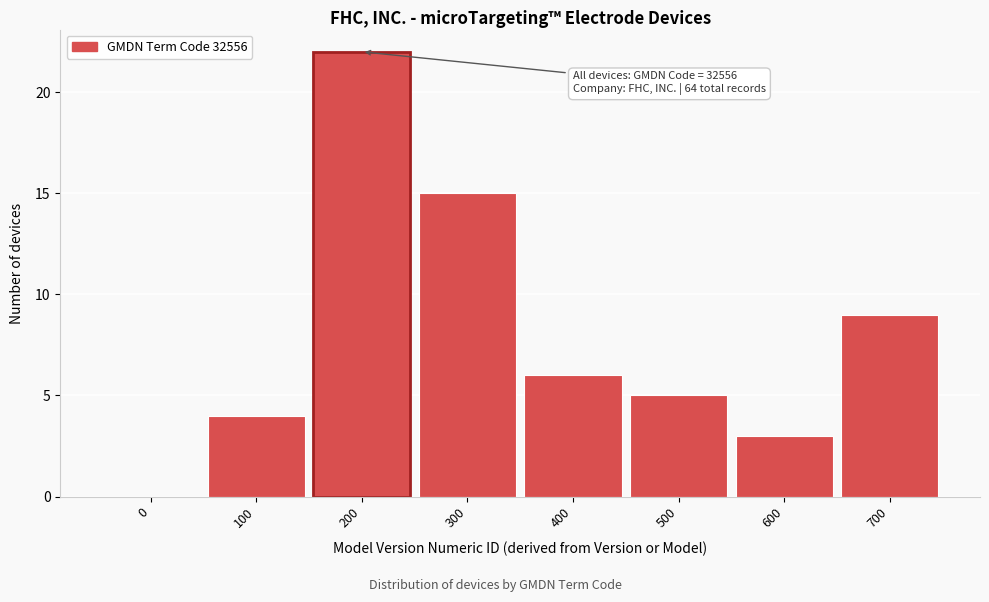

Reading left to right, transcribe all the data shown in this chart.

0=0	100=4	200=22	300=15	400=6	500=5	600=3	700=9